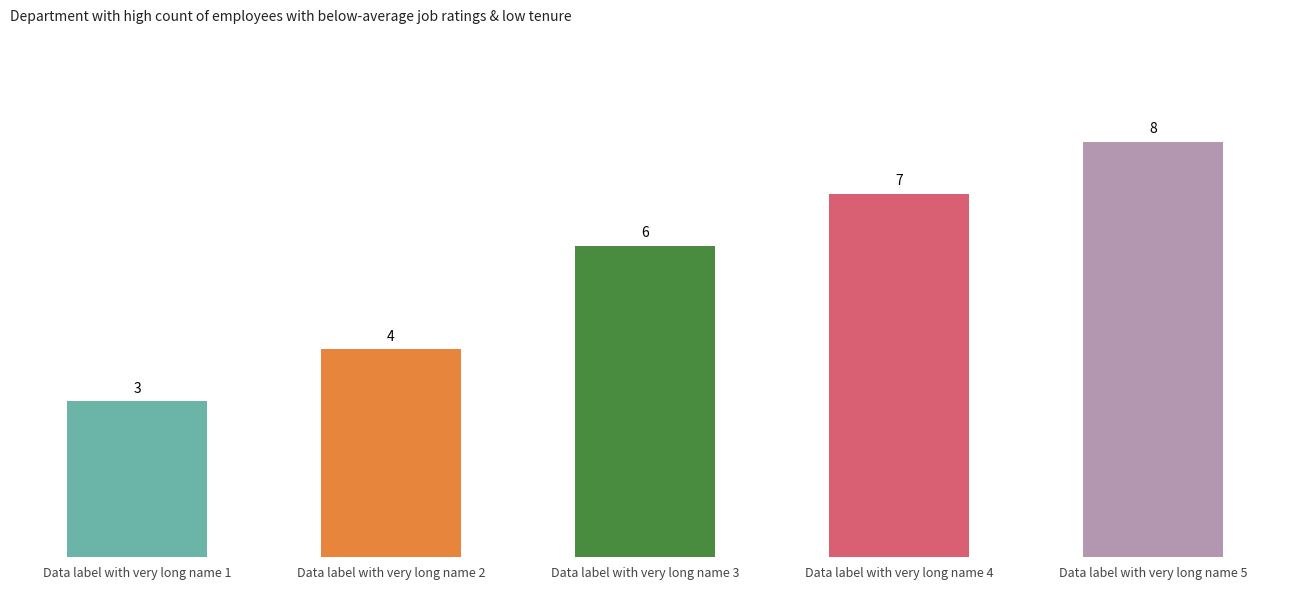

The value at Data label with very long name 2 is 5. True or false?

False